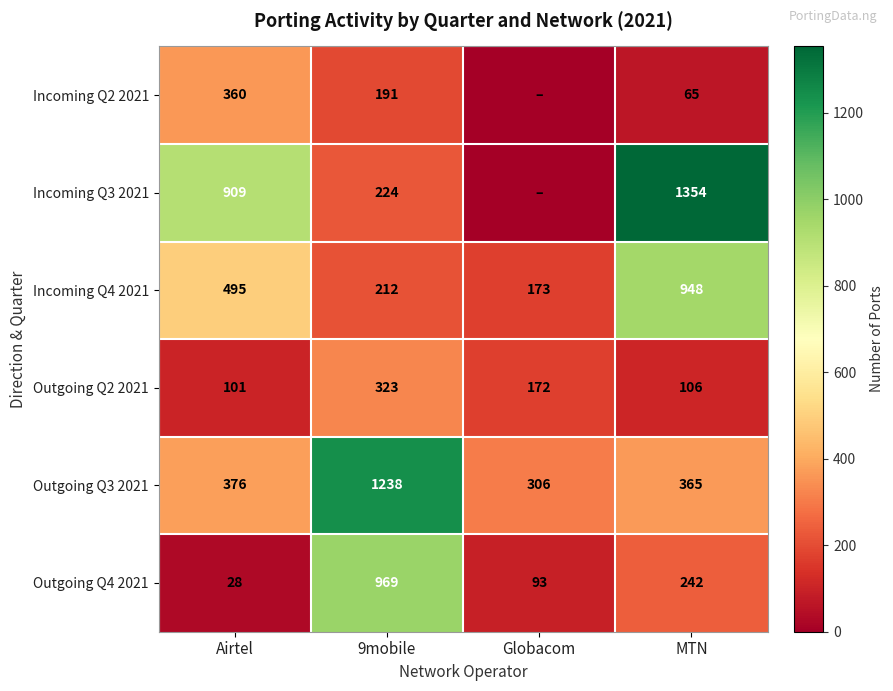

The Incoming Q4 2021 series shows 94 at 9mobile. True or false?

False